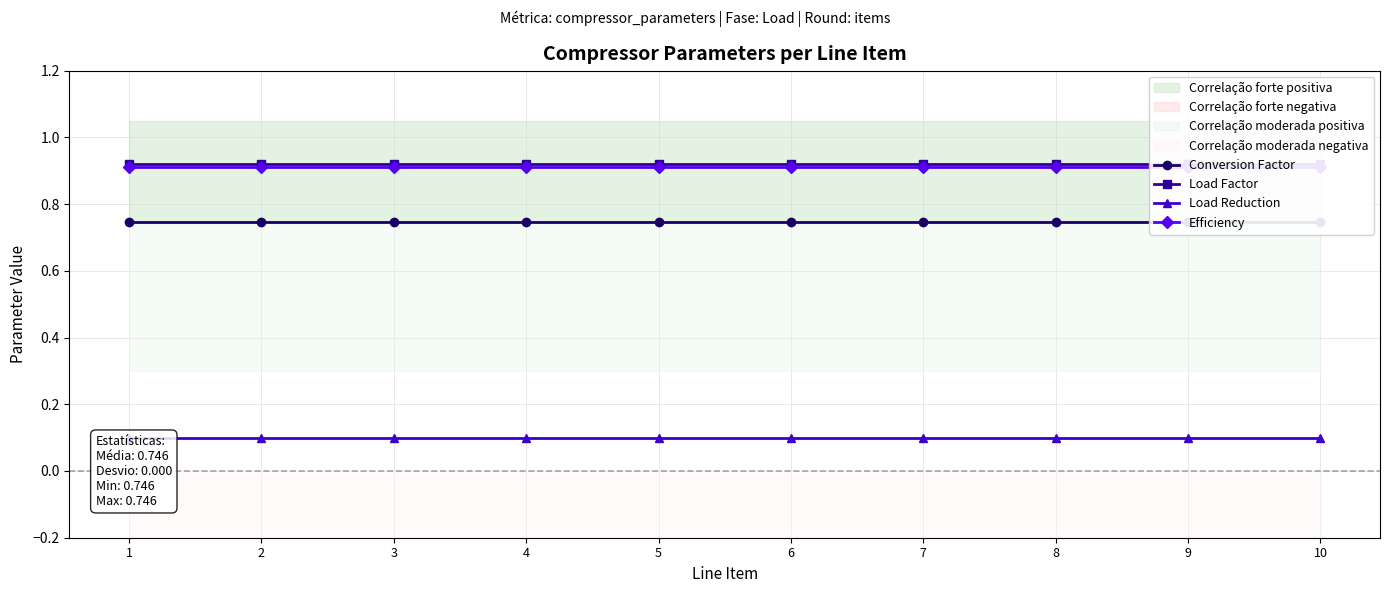

Which label corresponds to the largest value in the chart?

1